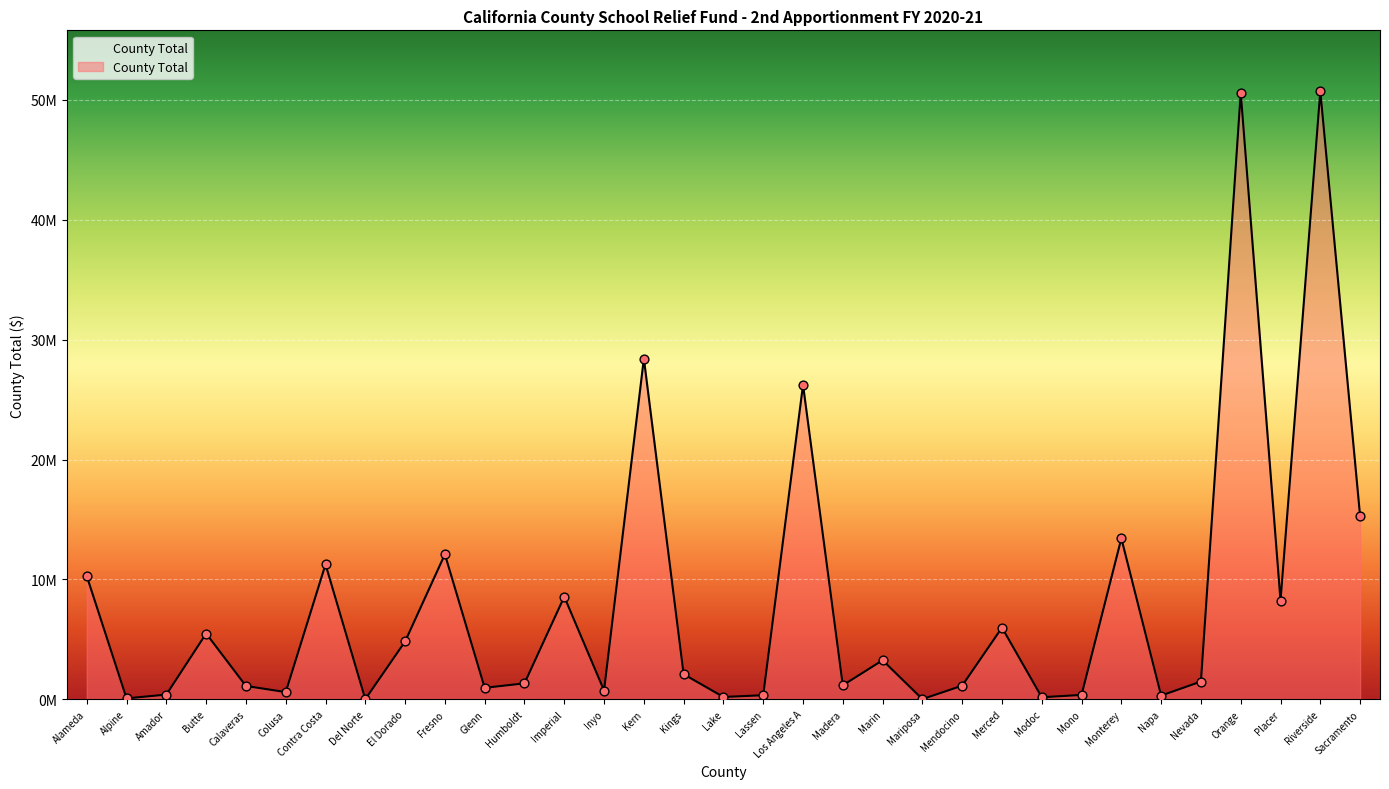

Does the chart have visible grid lines?

Yes